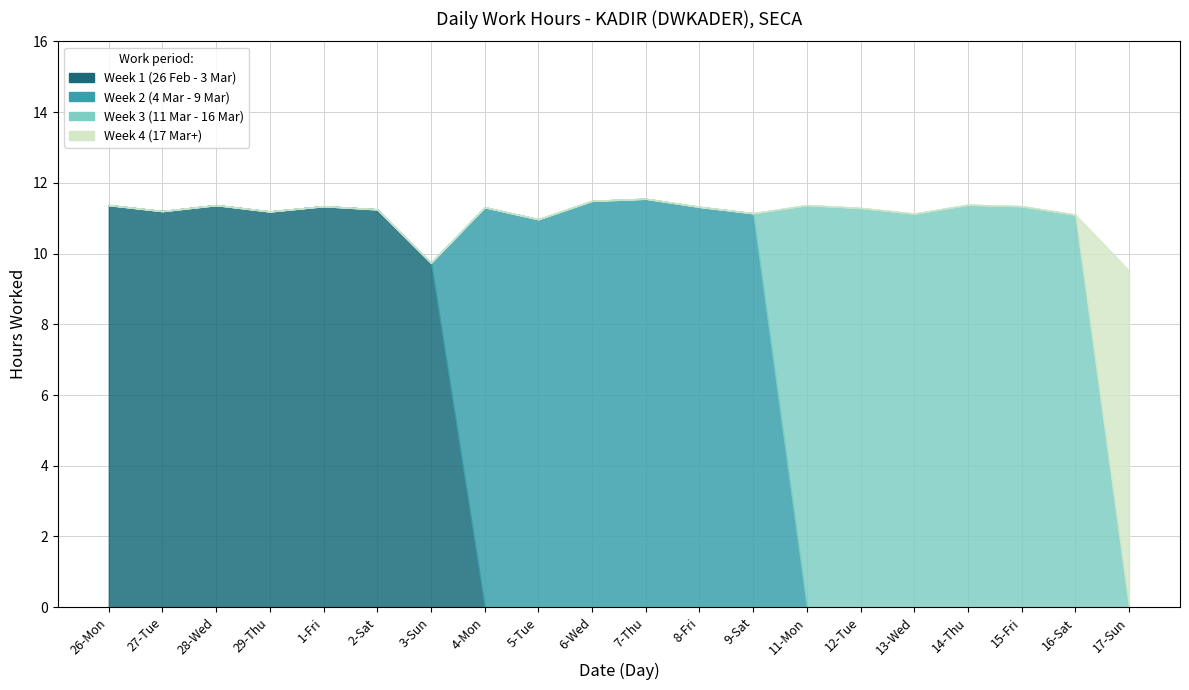

What is the difference between the second highest and minimum values in the Week 2 (4 Mar - 9 Mar) series?

11.5